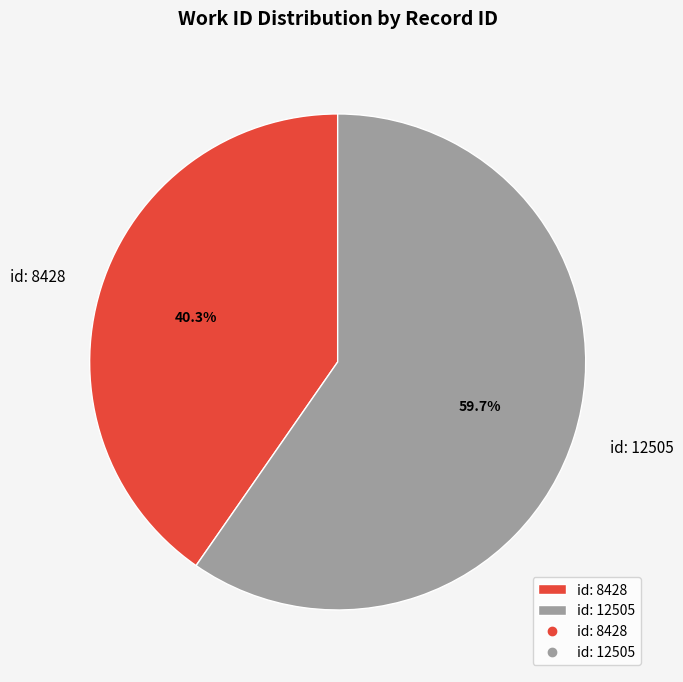

What is the total percentage of id: 8428 and id: 12505?

100.0%